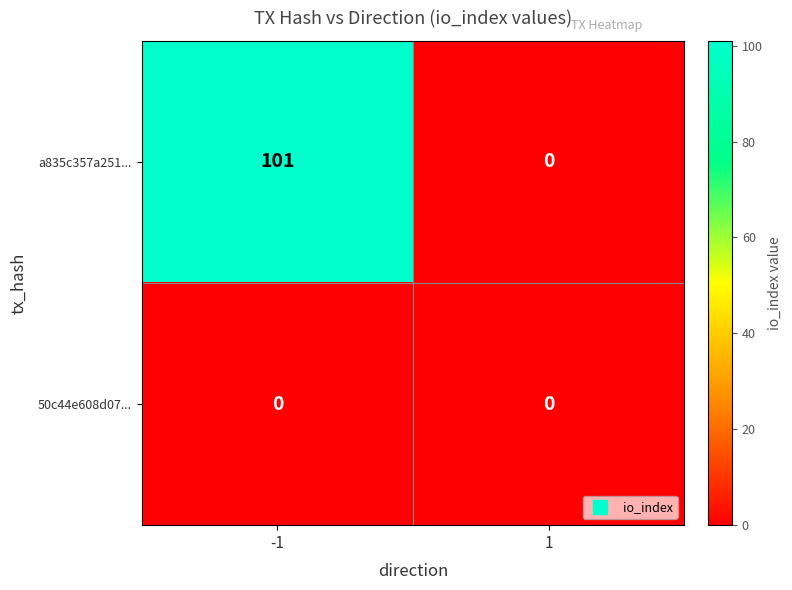

The 50c44e608d07... series shows 0 at -1. True or false?

True